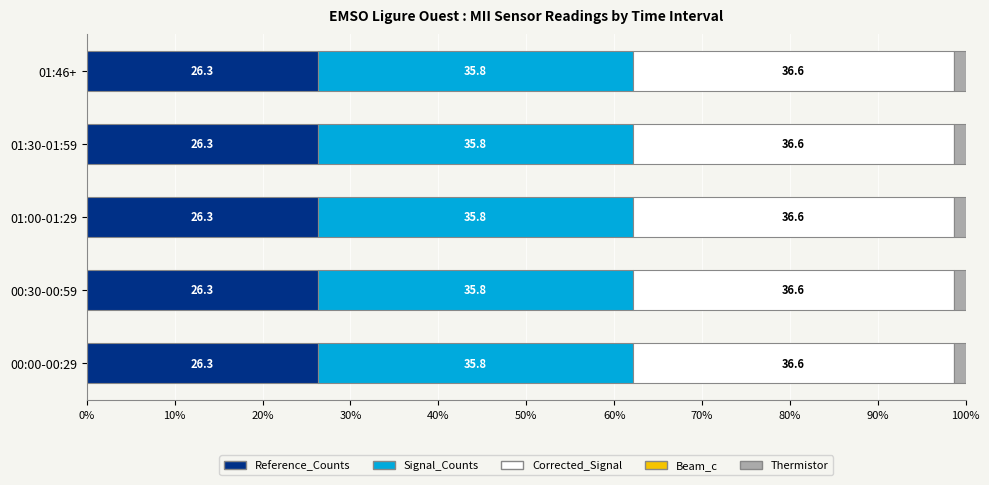

What is the total value across all series at 01:30-01:59?

100.0